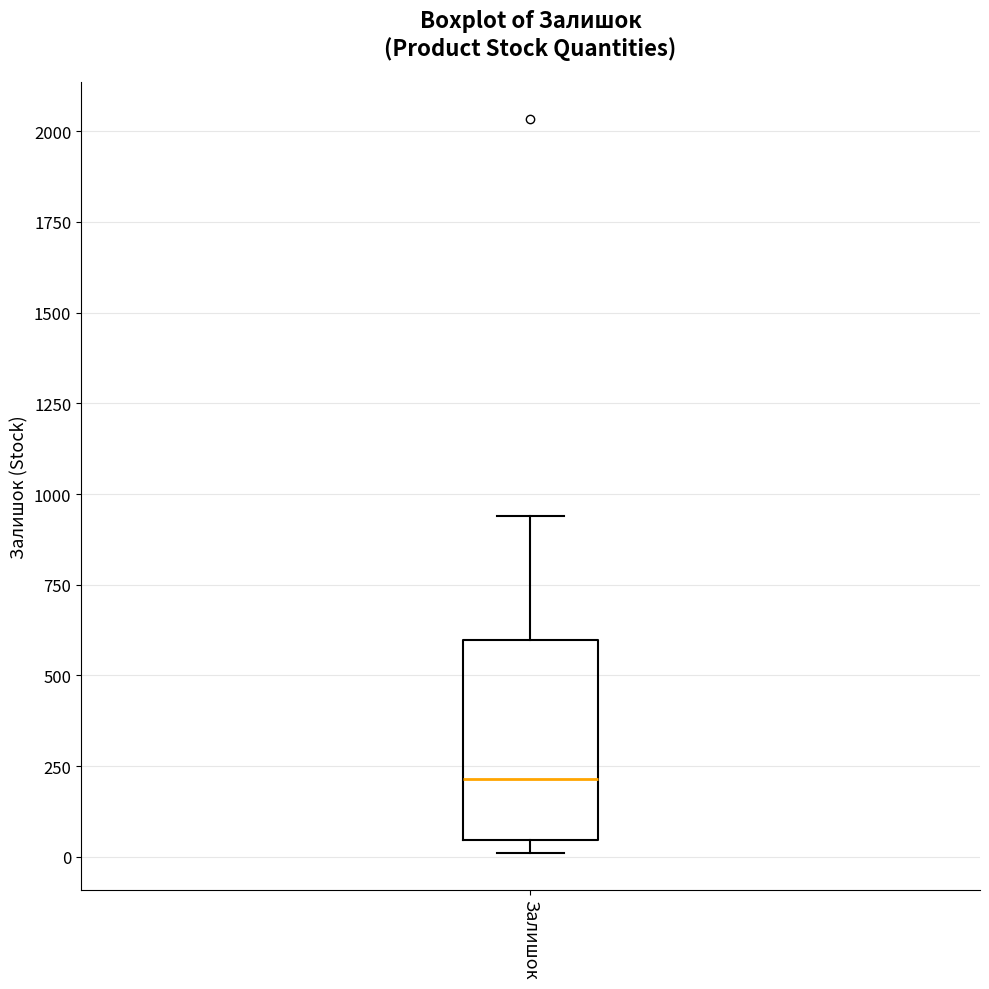

Read this box plot against the y-axis: the position of the median line, the range covered by the box, and the ends of both whiskers. The values are not printed on the chart, so give them approximately, as read against the axis.

median 200, box 50 to 600, whiskers 0 to 950